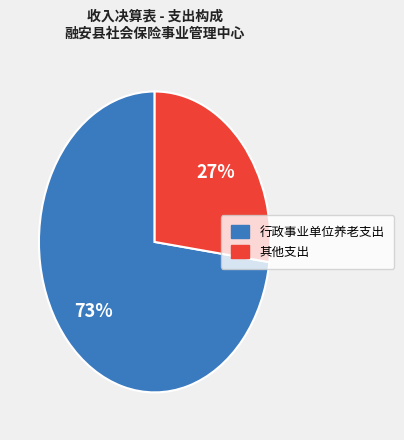

How many slices are in this pie chart?

2